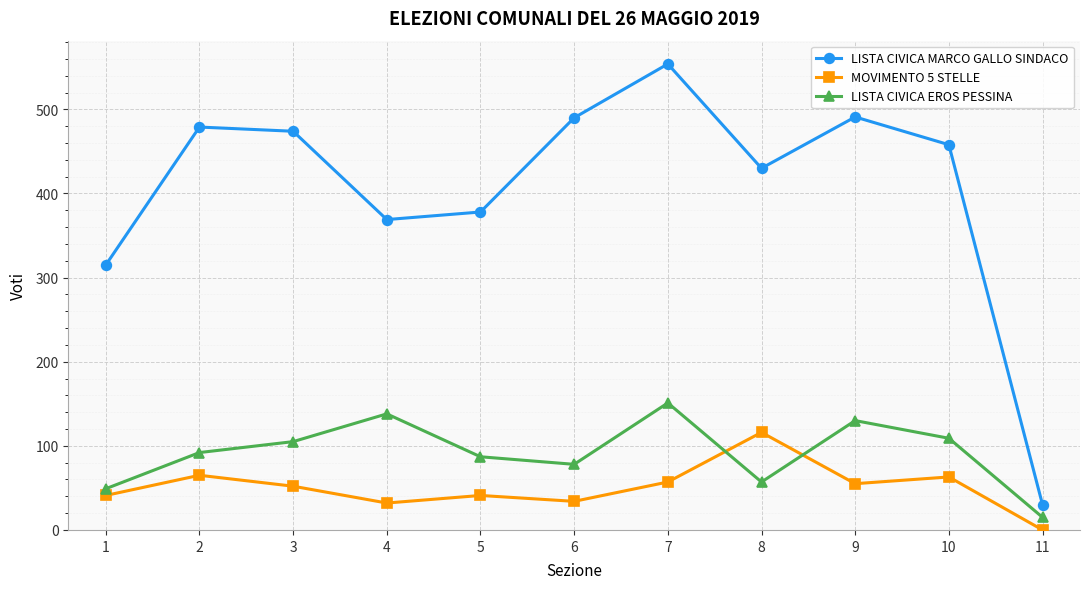

True or false: LISTA CIVICA MARCO GALLO SINDACO has a value of 217 at 6.

False